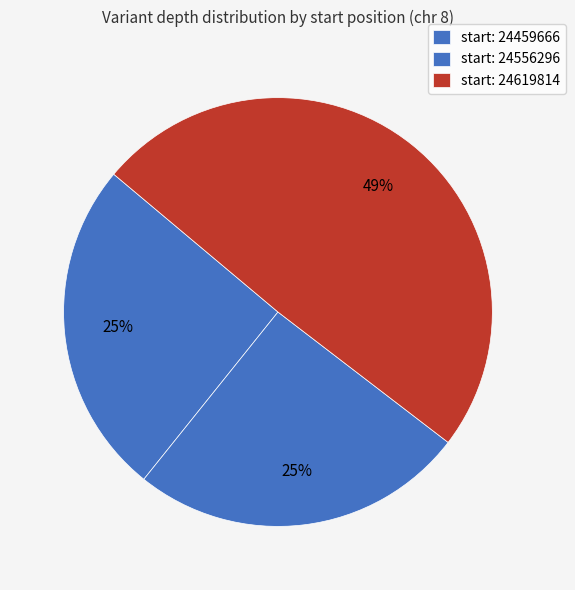

How many segments does this pie chart have?

3